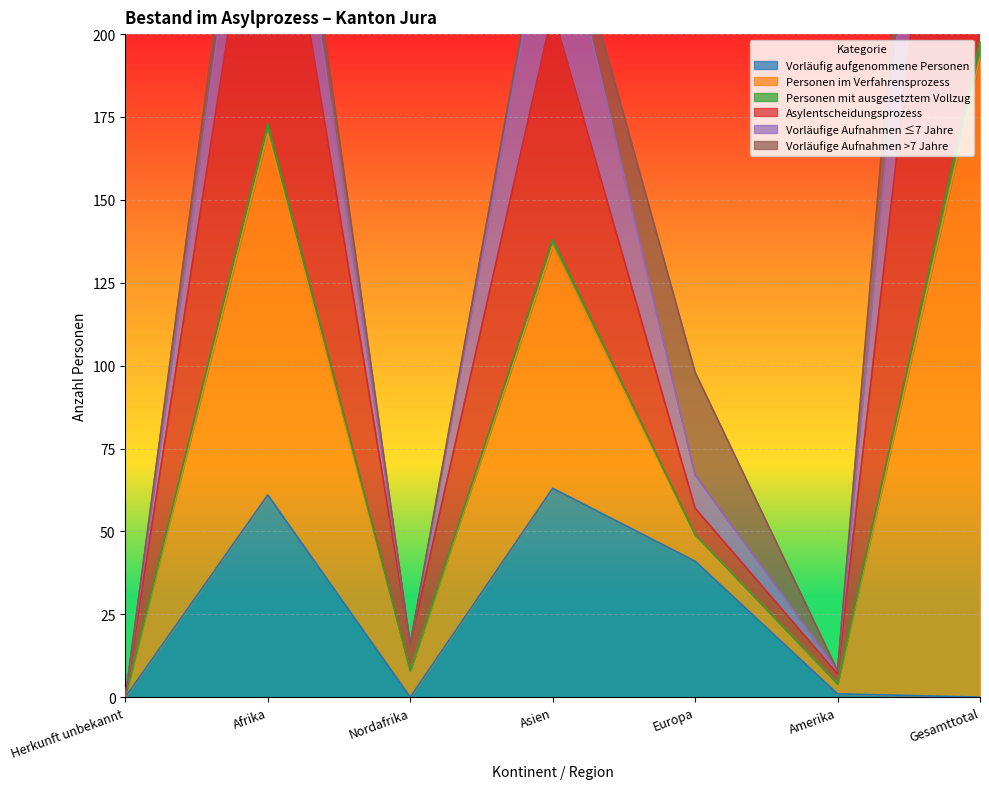

The value of Vorläufig aufgenommene Personen at Asien is 63. True or false?

True